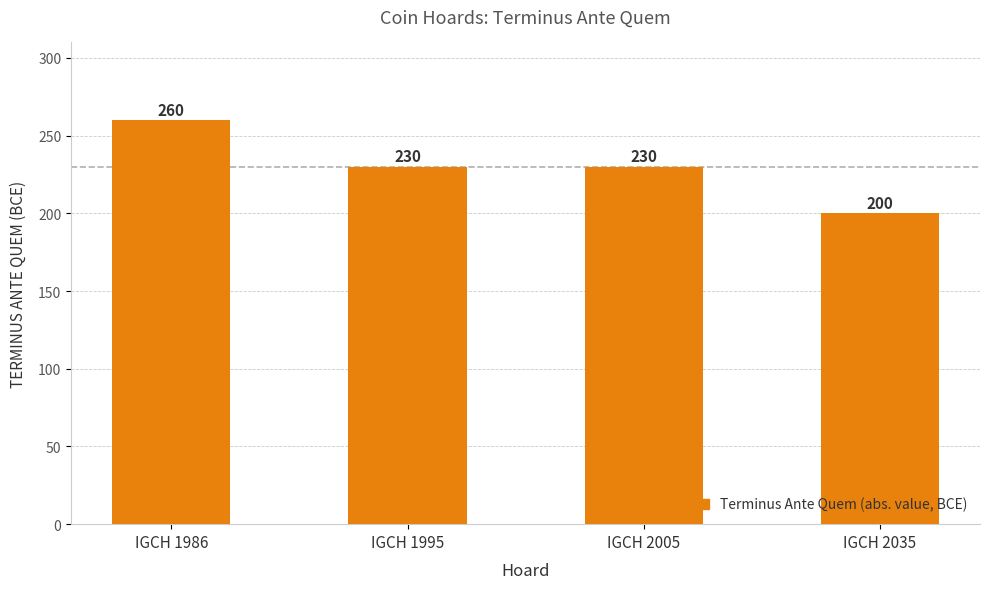

The value at IGCH 1995 is 230. True or false?

True